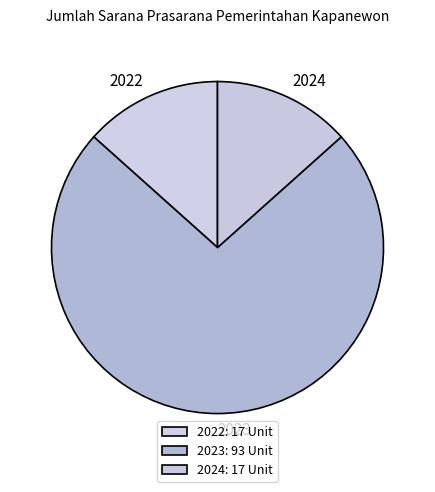

Approximately how many times larger is the value at 2023 compared to 2024?

5.5